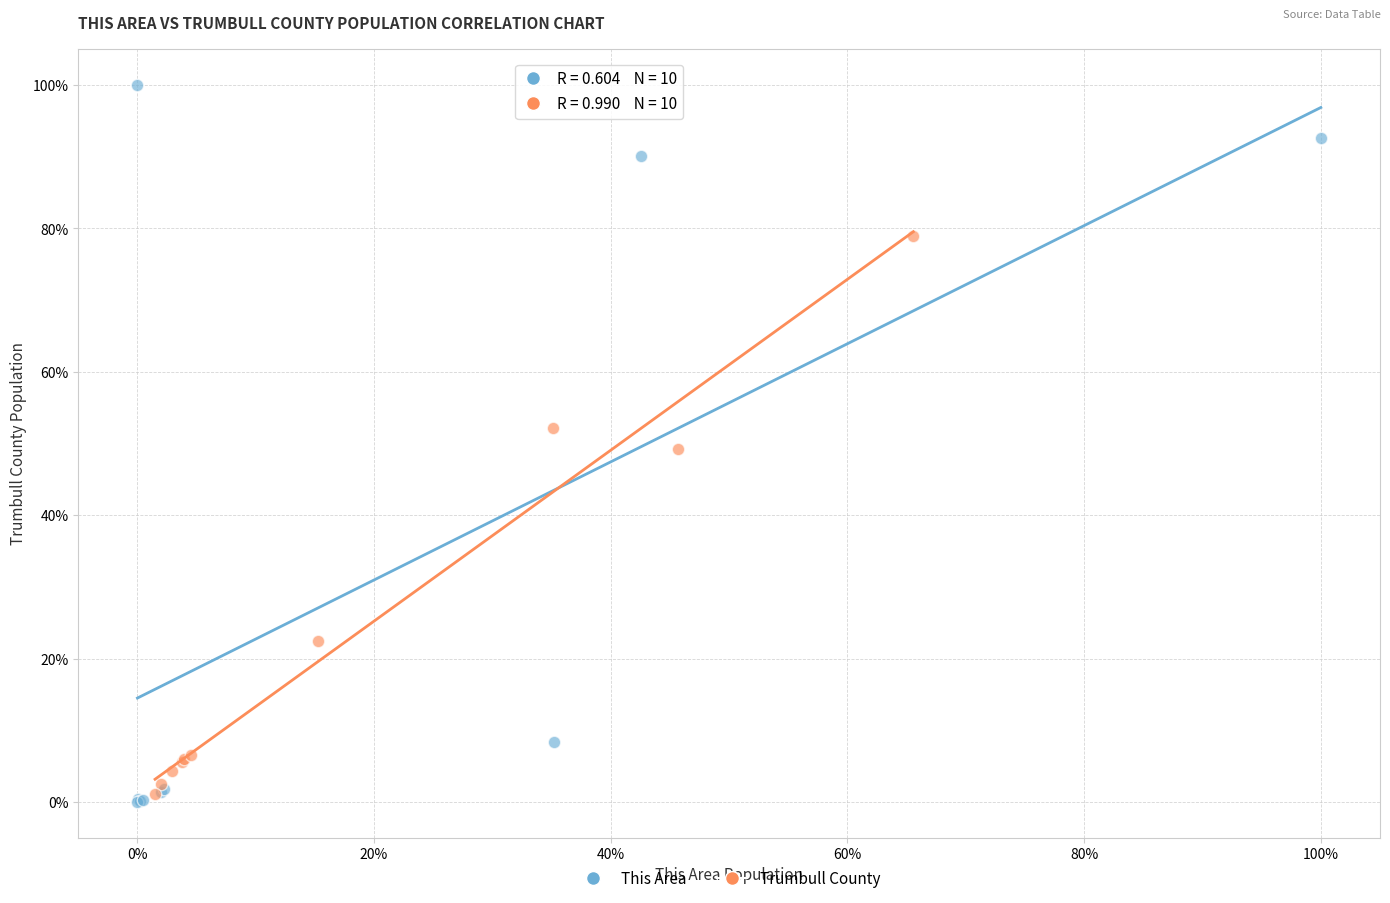

Which series contains the lowest Y value?

This Area